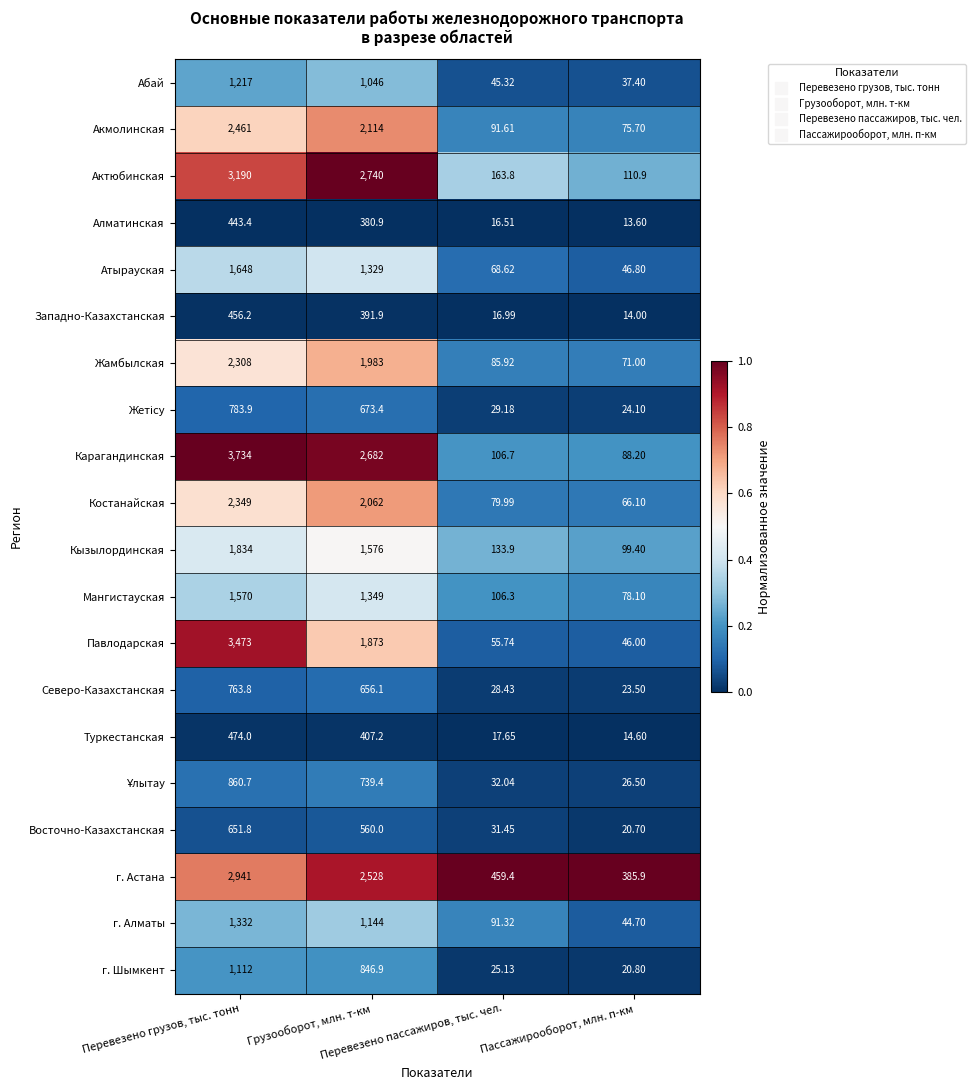

Which series has the widest spread of values?

Карагандинская